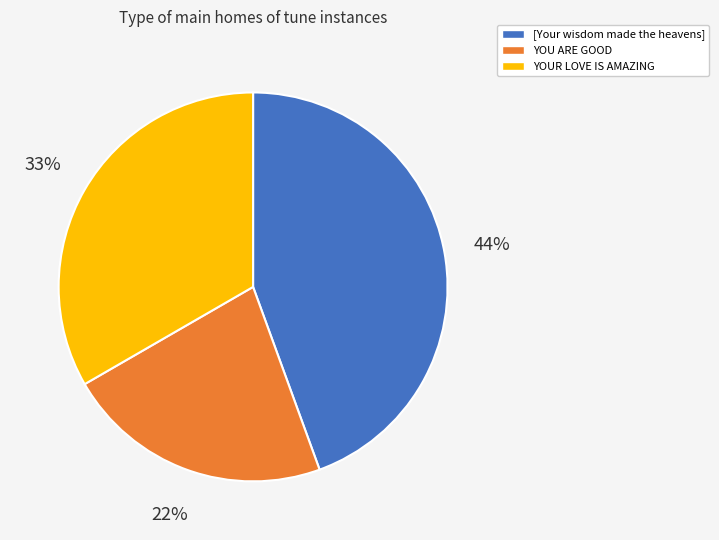

Count the number of slices in the pie.

3